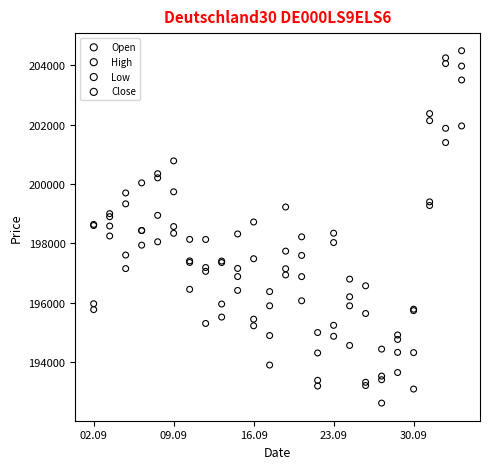

Which series has the largest Y range (max minus min)?

Close